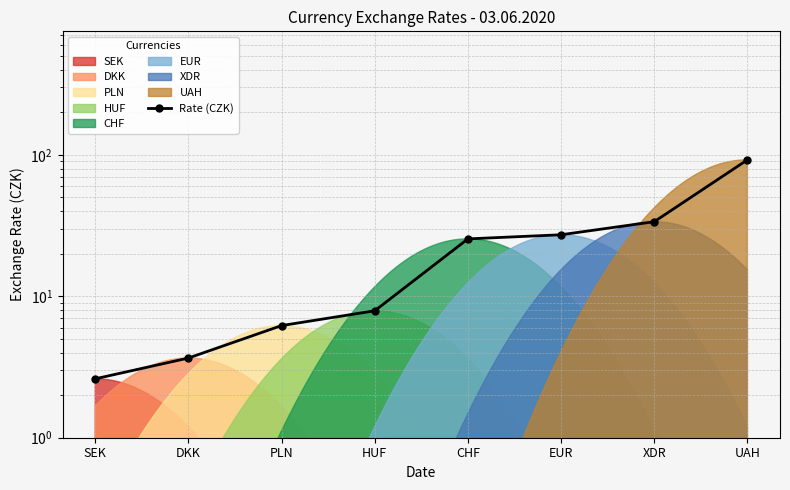

True or false: the data shows 13.9 at XDR.

False